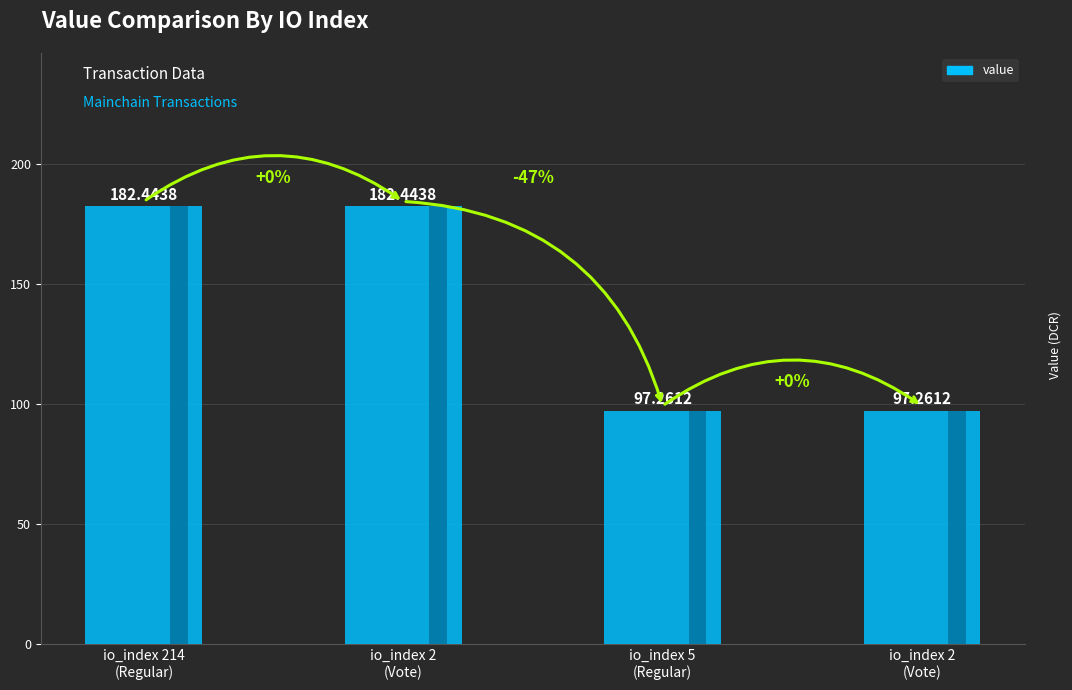

Reading right to left, list all the values displayed in this chart.

97.3	97.3	182.4	182.4